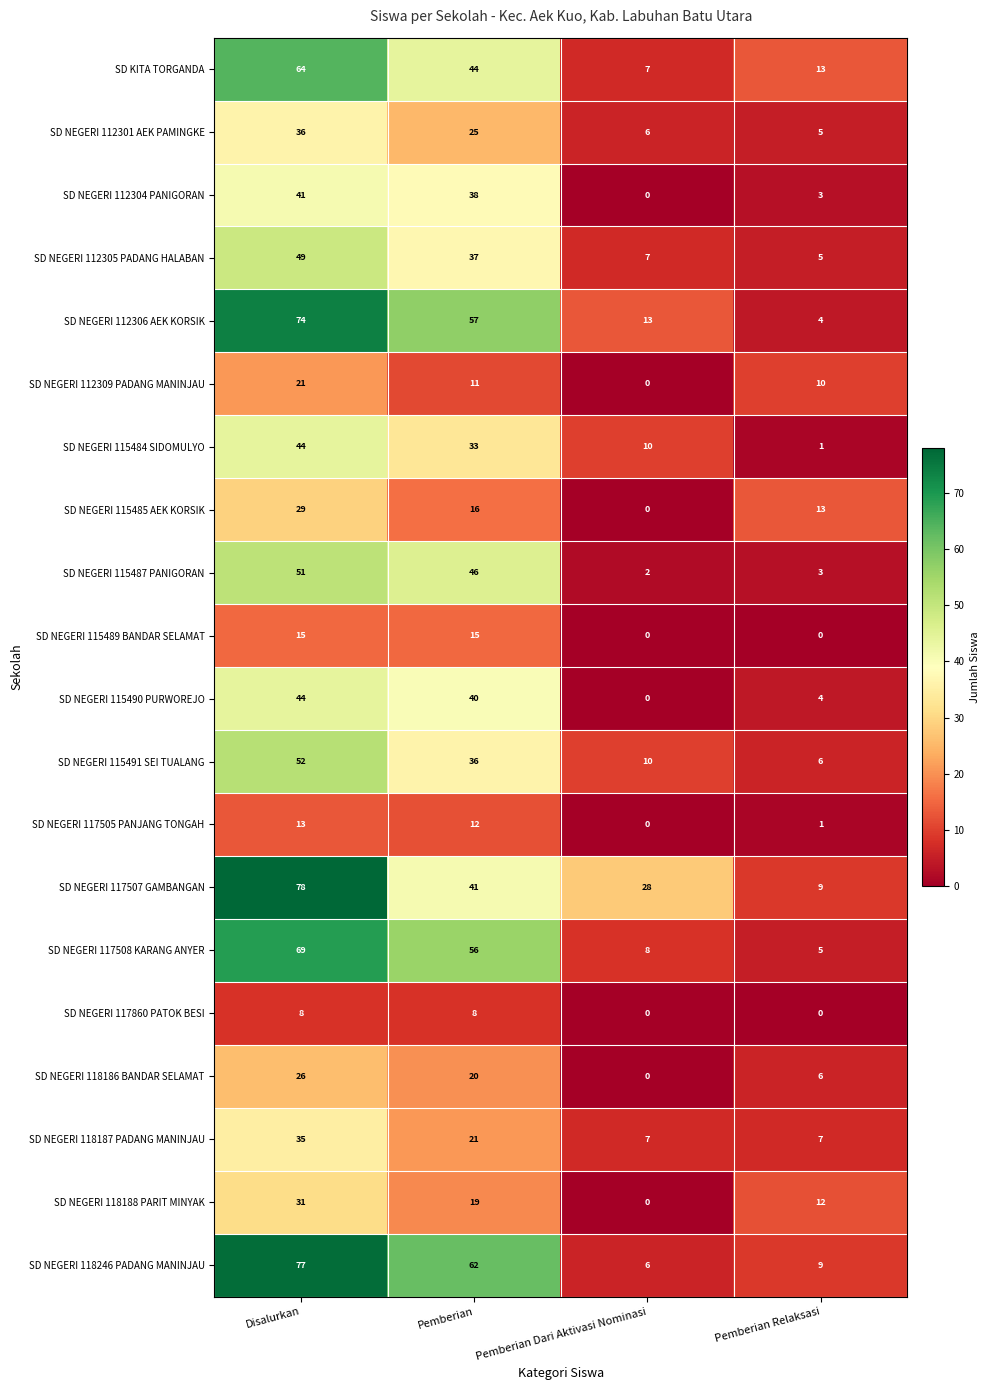

What value does the SD NEGERI 115490 PURWOREJO series have at Pemberian Relaksasi?

4